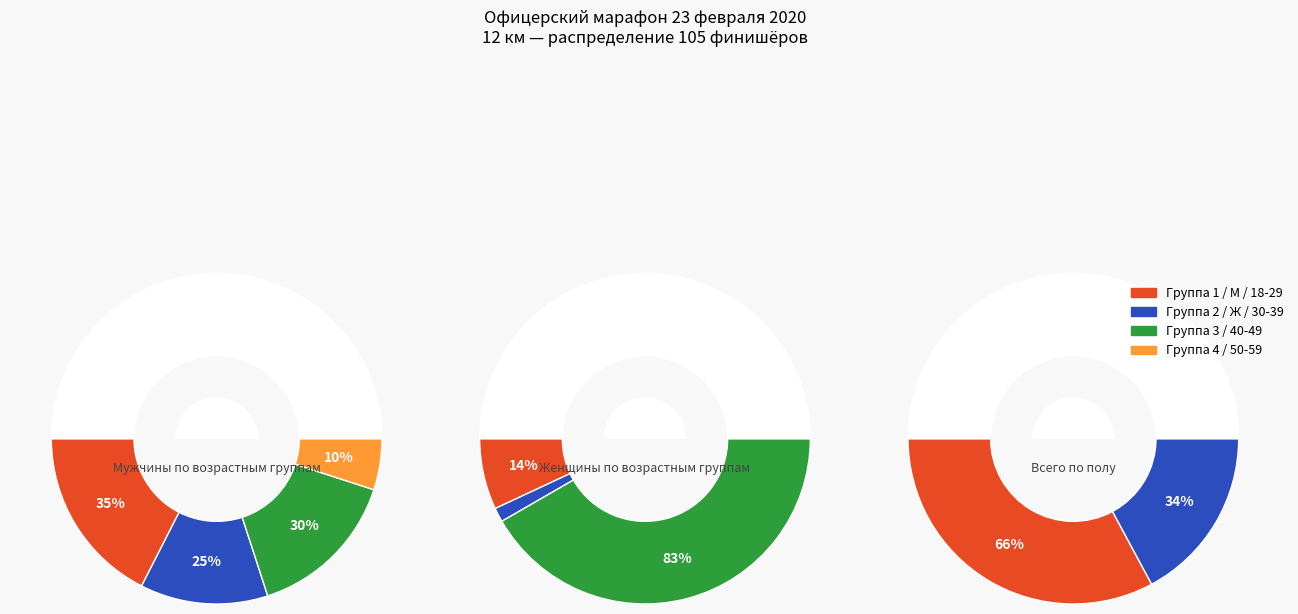

To the nearest percent, what is the combined percentage of Ж and М?

100%